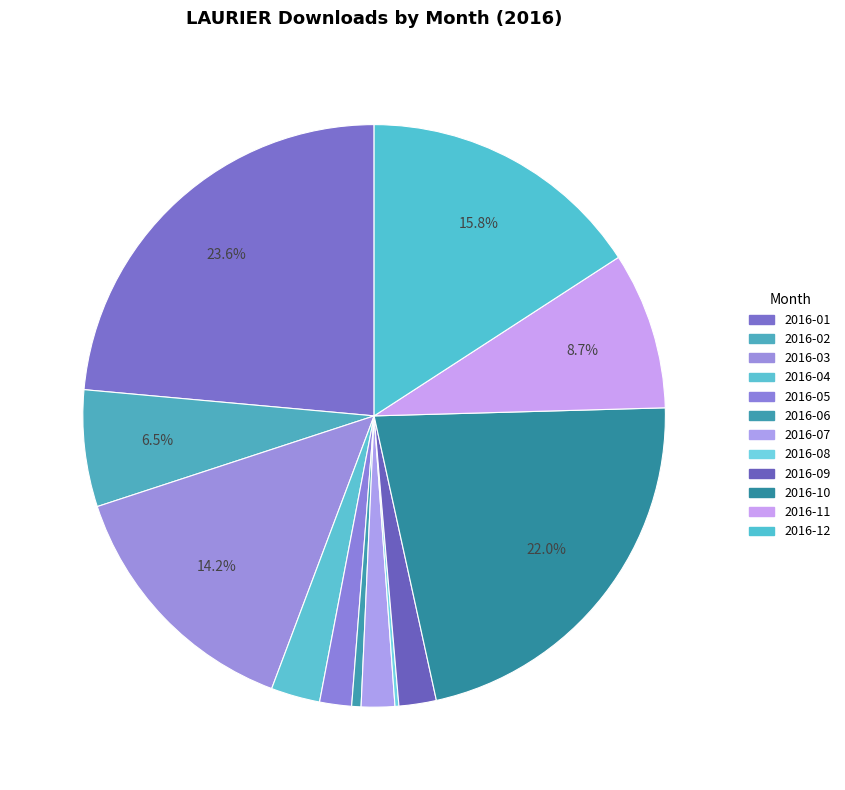

Is there any slice that represents more than half of the pie?

No